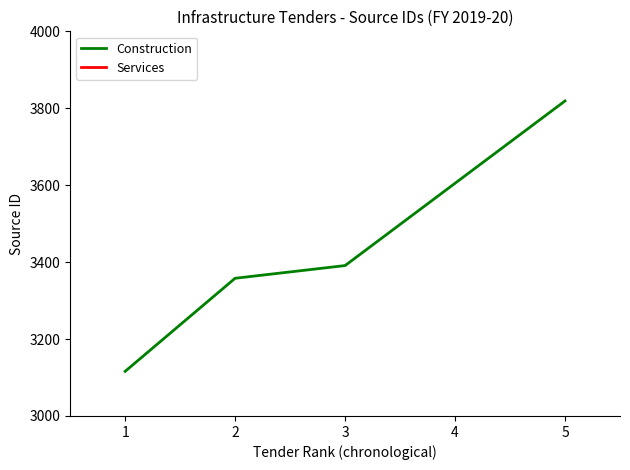

True or false: the data has more than 2 interior local peaks.

False